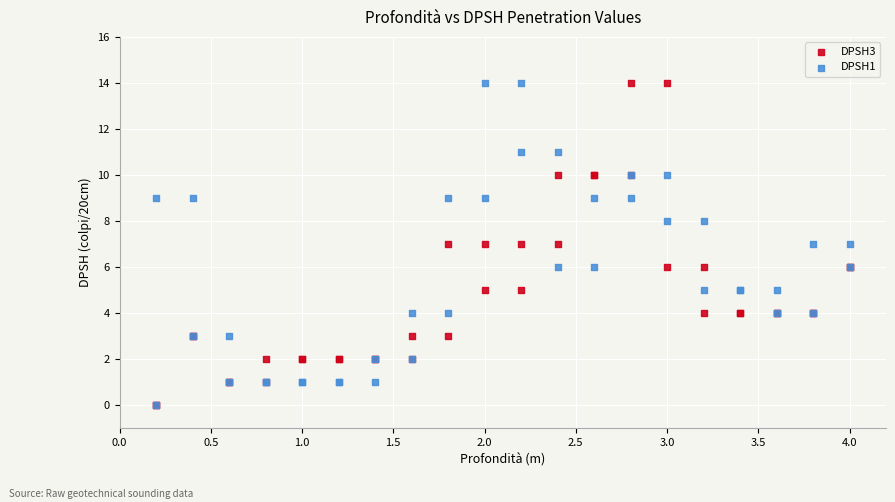

What are all the series names shown in the legend?

DPSH3, DPSH1